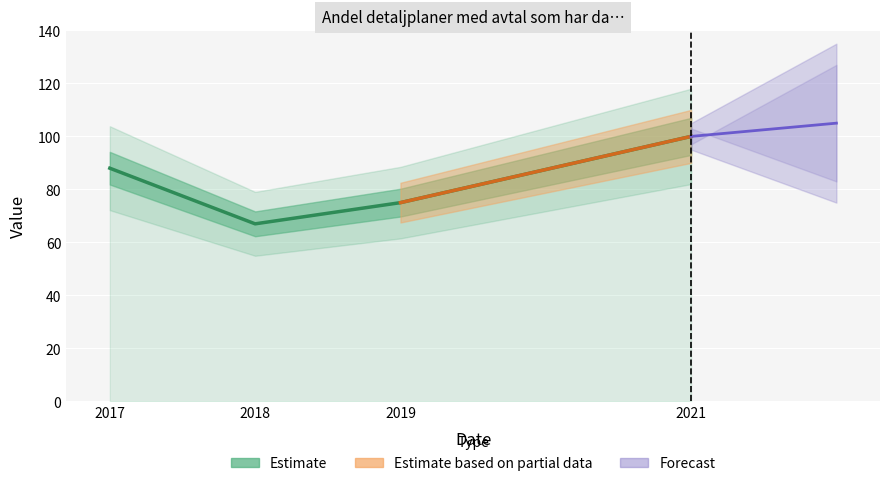

Reading left to right, transcribe all the data shown in this chart.

2017=88	2018=67	2019=75	2021=100